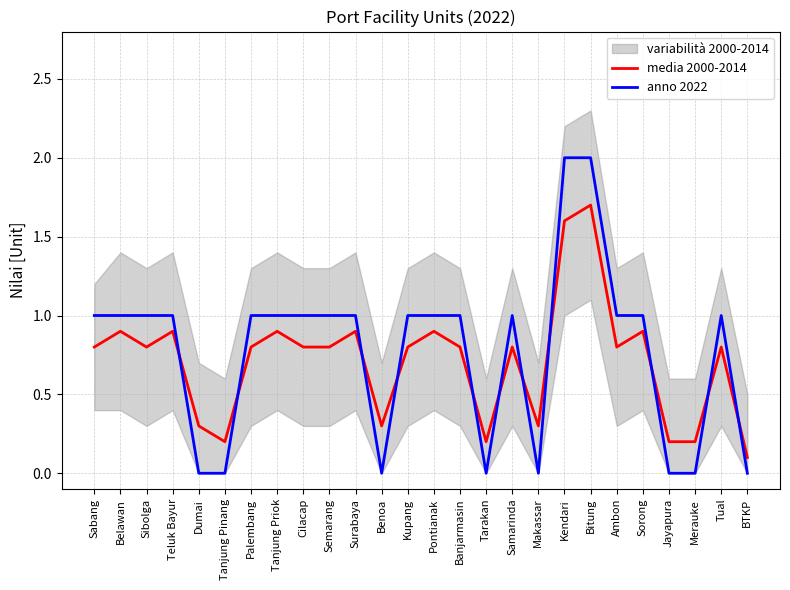

True or false: anno 2022 has a value of 1.0 at Cilacap.

True